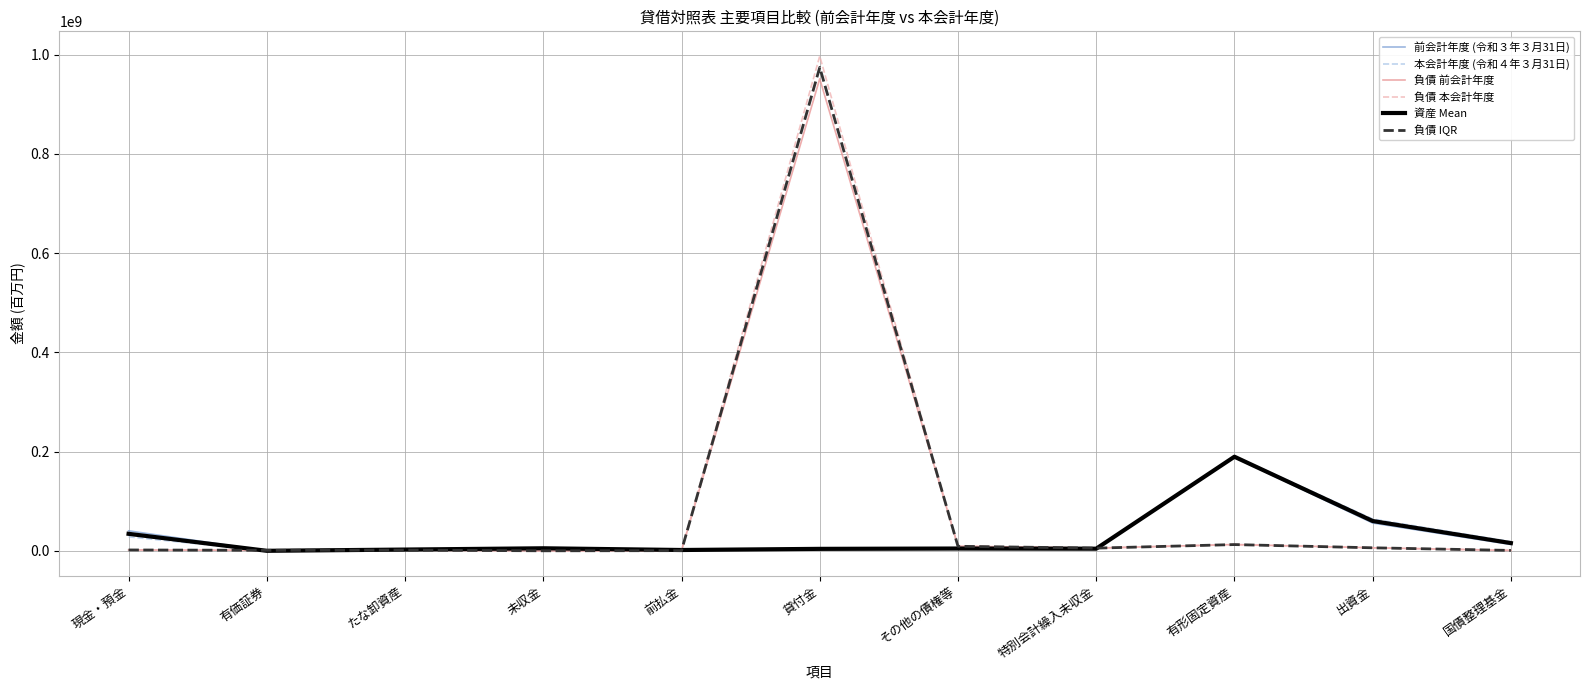

What are all the series names shown in the legend?

前会計年度 (令和３年３月31日), 本会計年度 (令和４年３月31日), 負債 前会計年度, 負債 本会計年度, 資産 Mean, 負債 IQR